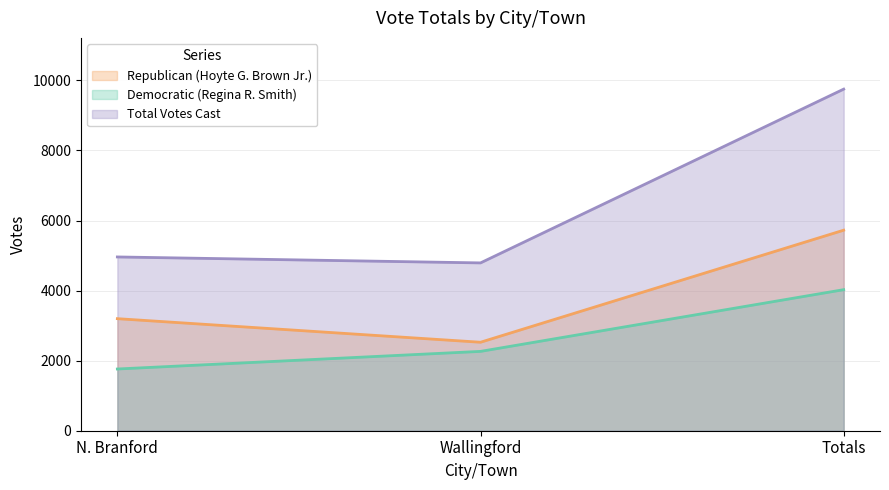

List the series in order of their peak value, highest first.

Total Votes Cast, Republican (Hoyte G. Brown Jr.), Democratic (Regina R. Smith)